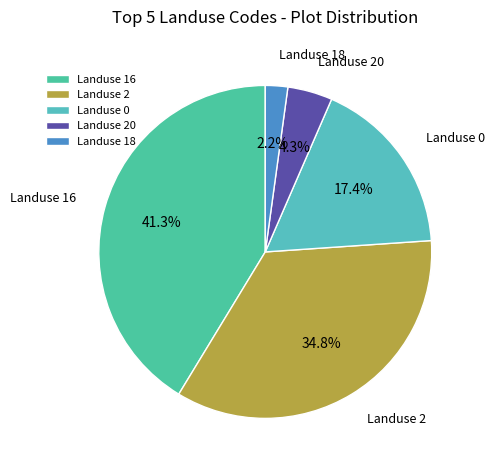

Rank the categories by value from lowest to highest.

Landuse 18, Landuse 20, Landuse 0, Landuse 2, Landuse 16